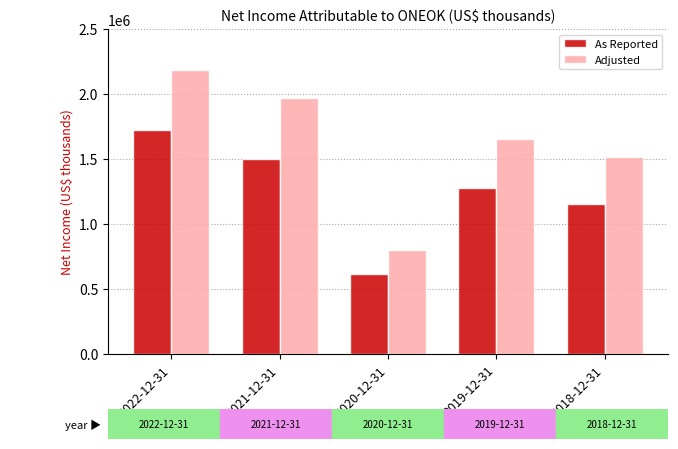

At which label does As Reported reach its peak?

2022-12-31